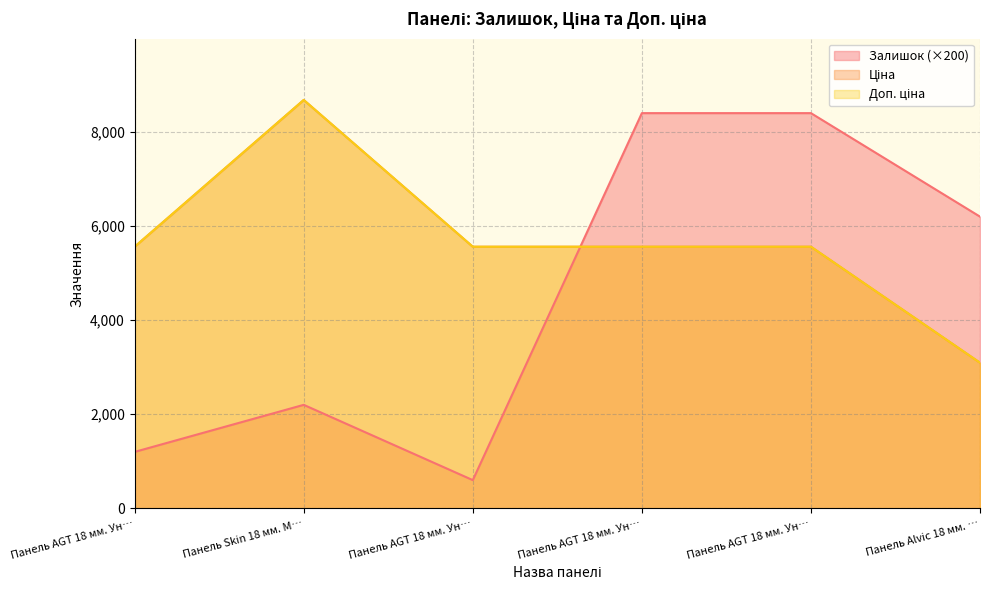

What is the minimum value shown in the chart?

600.0